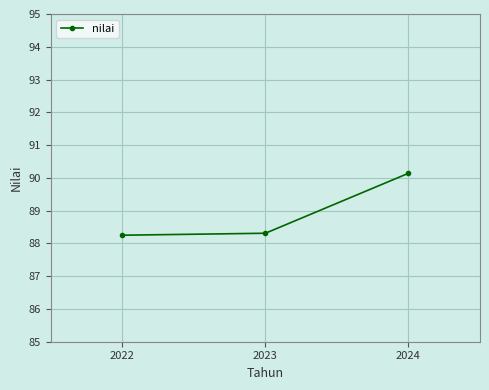

What is the value of the 2nd point from the left?

88.3